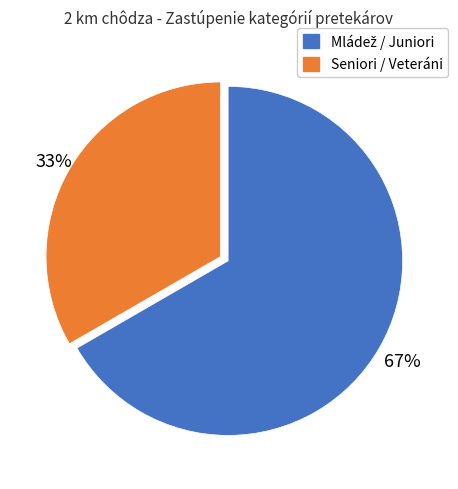

Is there a majority slice in this chart?

Yes